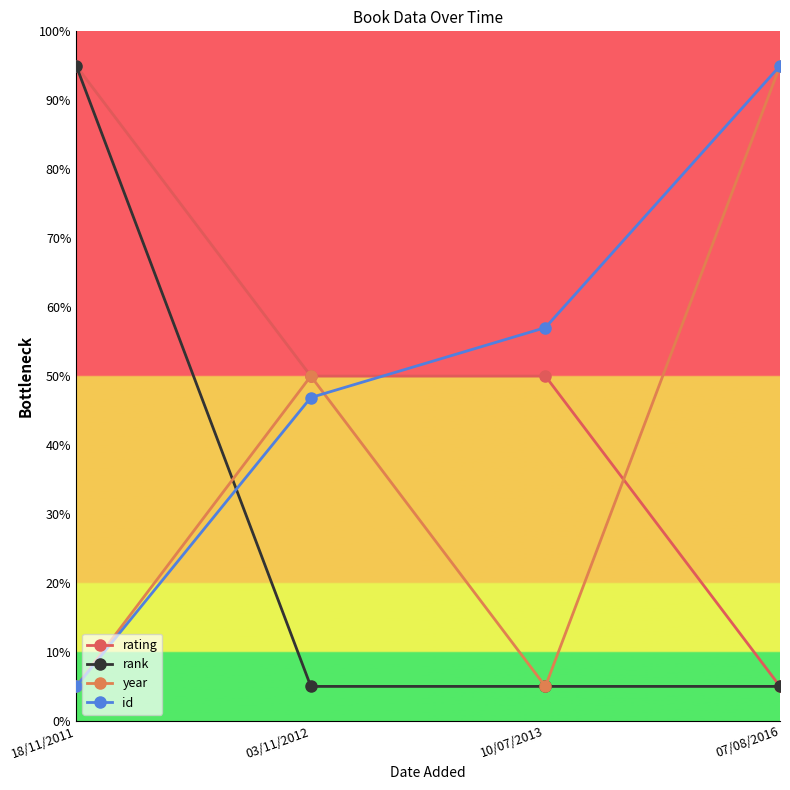

What are all the series names shown in the legend?

rating, rank, year, id